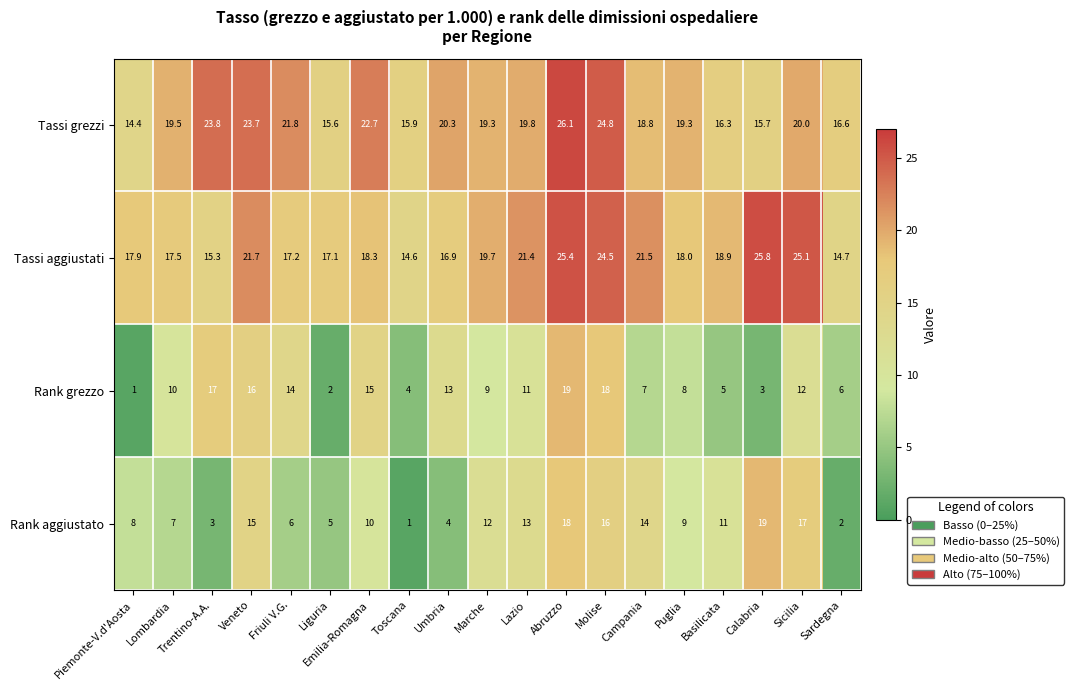

What is the minimum value shown in the chart?

1.0